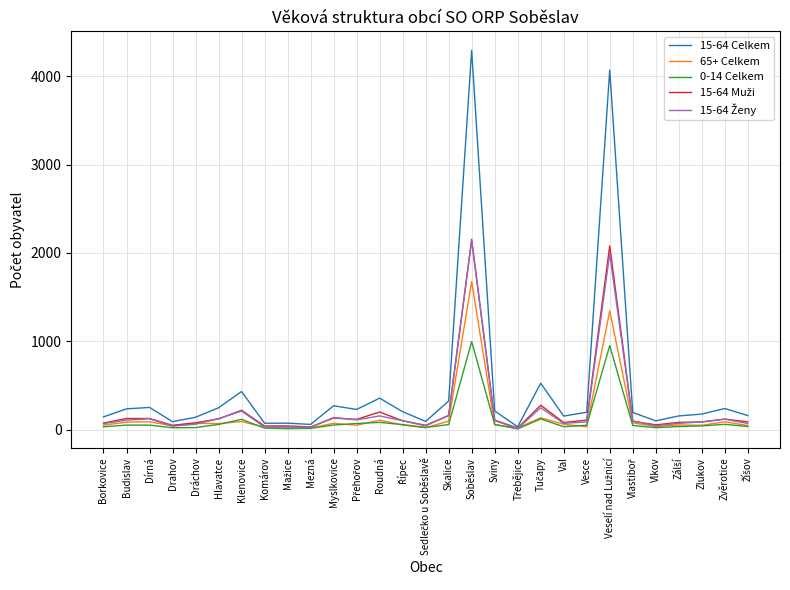

In 0-14 Celkem, how many points are lower than both neighbors (excluding endpoints)?

6